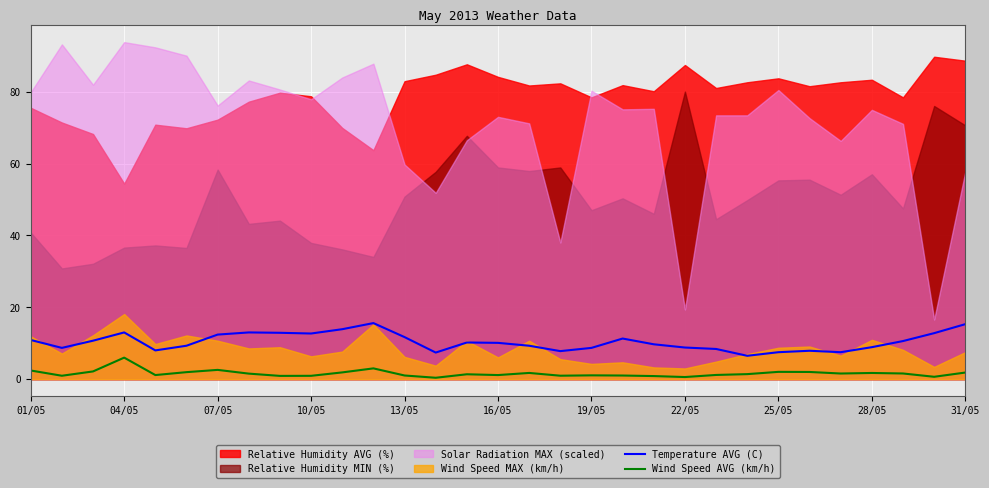

What is the smallest value displayed?

0.4